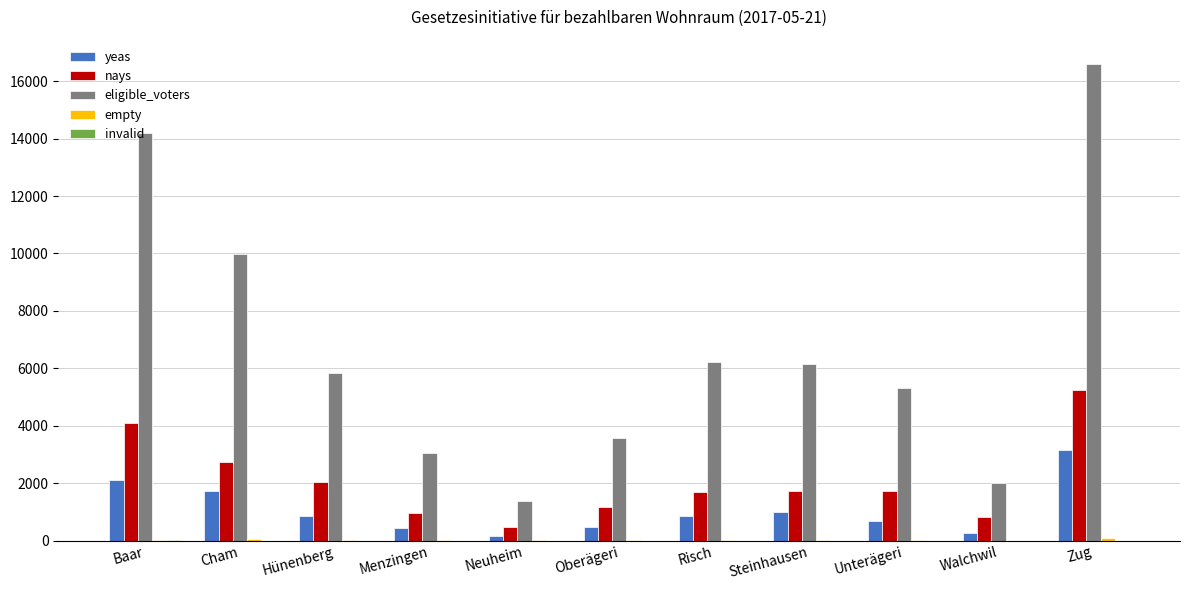

Which label corresponds to the largest value in the chart?

Zug